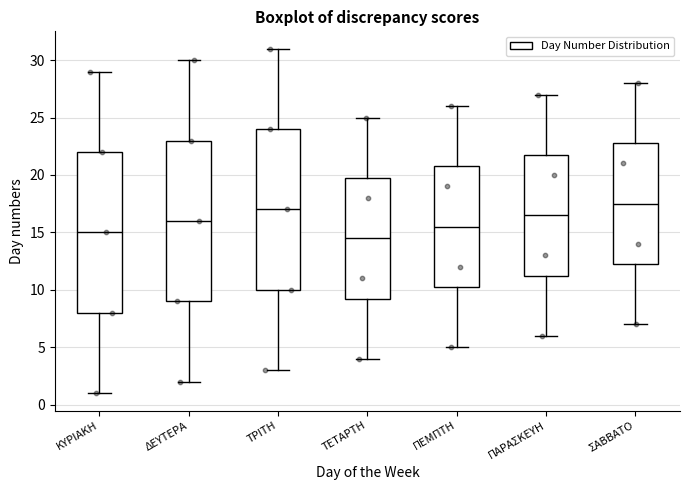

Reading left to right, transcribe this box plot: for each box, give where its median line is, the range the box spans, and where its two whiskers end, as read against the y-axis. The values are not printed on the chart, so give them approximately, as read against the axis.

ΚΥΡΙΑΚΗ: median 15.0, box 8.0 to 22.0, whiskers 1.0 to 29.0
ΔΕΥΤΕΡΑ: median 16.0, box 9.0 to 23.0, whiskers 2.0 to 30.0
ΤΡΙΤΗ: median 17.0, box 10.0 to 24.0, whiskers 3.0 to 31.0
ΤΕΤΑΡΤΗ: median 14.5, box 9.5 to 20.0, whiskers 4.0 to 25.0
ΠΕΜΠΤΗ: median 15.5, box 10.5 to 21.0, whiskers 5.0 to 26.0
ΠΑΡΑΣΚΕΥΗ: median 16.5, box 11.5 to 22.0, whiskers 6.0 to 27.0
ΣΑΒΒΑΤΟ: median 17.5, box 12.5 to 23.0, whiskers 7.0 to 28.0